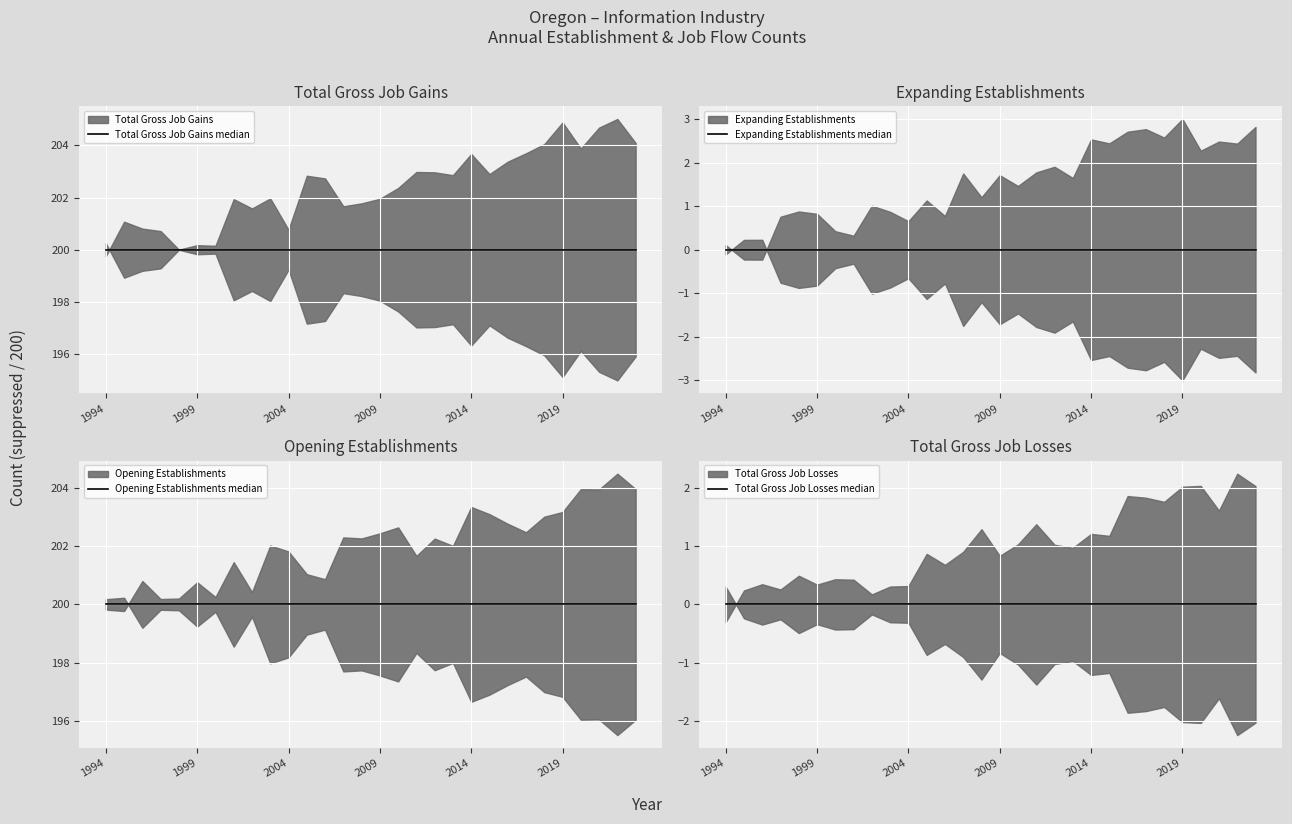

How many series are shown in this chart?

4